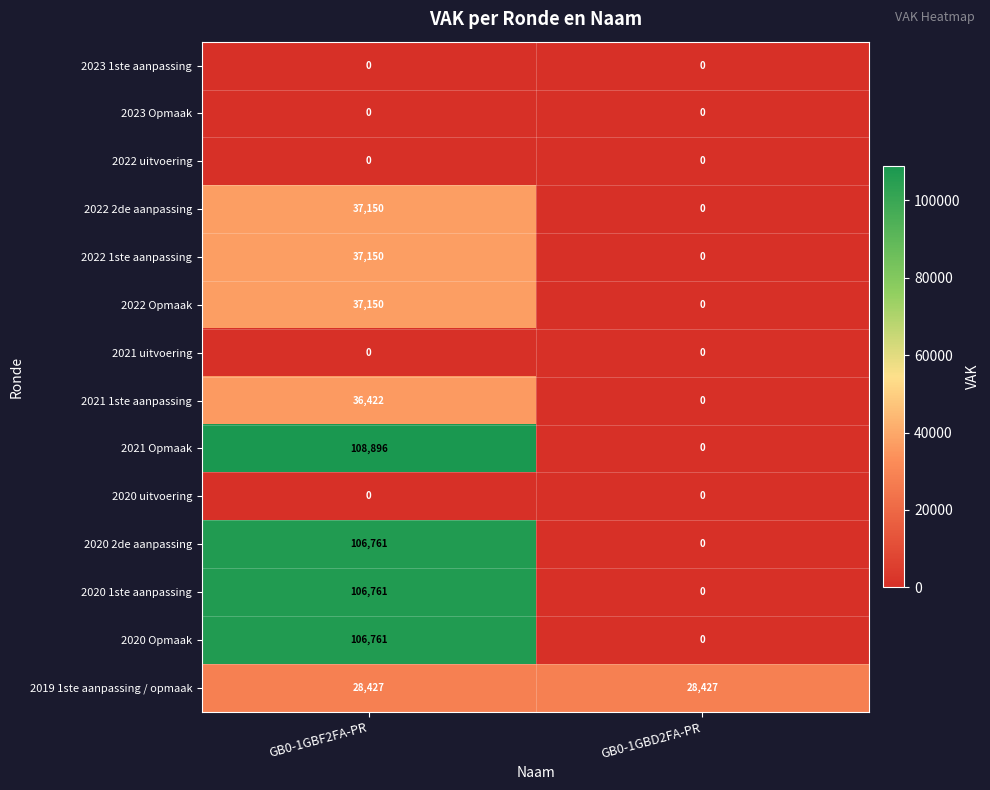

Reading right to left, extract all data points from this chart.

2023 1ste aanpassing: 0	0
2023 Opmaak: 0	0
2022 uitvoering: 0	0
2022 2de aanpassing: 0	37150
2022 1ste aanpassing: 0	37150
2022 Opmaak: 0	37150
2021 uitvoering: 0	0
2021 1ste aanpassing: 0	36422
2021 Opmaak: 0	108896
2020 uitvoering: 0	0
2020 2de aanpassing: 0	106761
2020 1ste aanpassing: 0	106761
2020 Opmaak: 0	106761
2019 1ste aanpassing / opmaak: 28427	28427